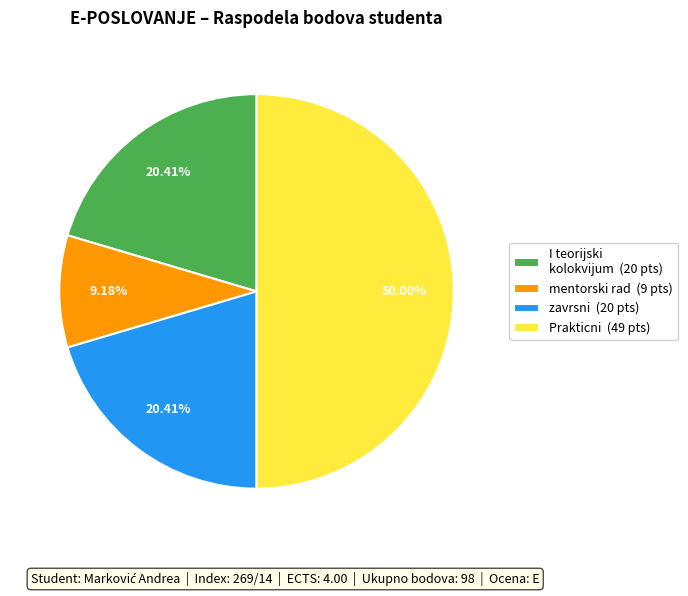

Which category has the biggest portion of the pie?

Prakticni (49 pts)